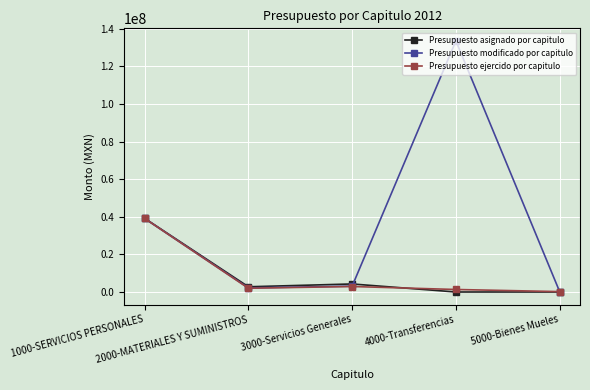

Does the chart have visible grid lines?

Yes